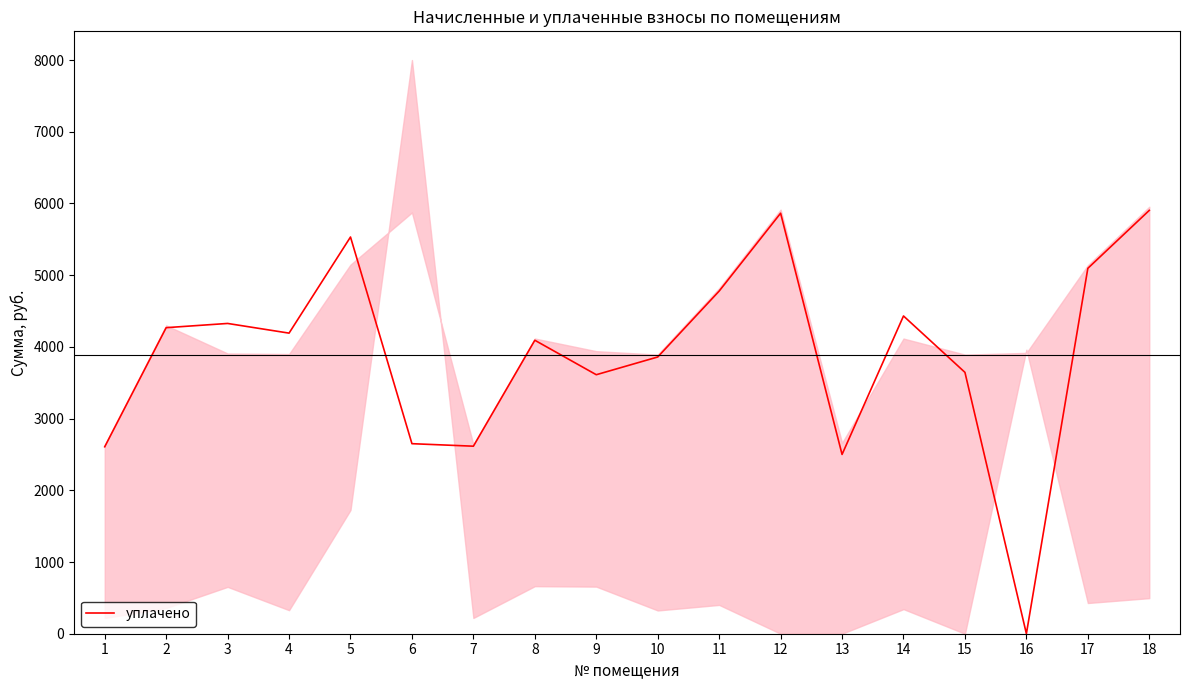

What is the ratio of the value at 8 to the value at 11?

0.9